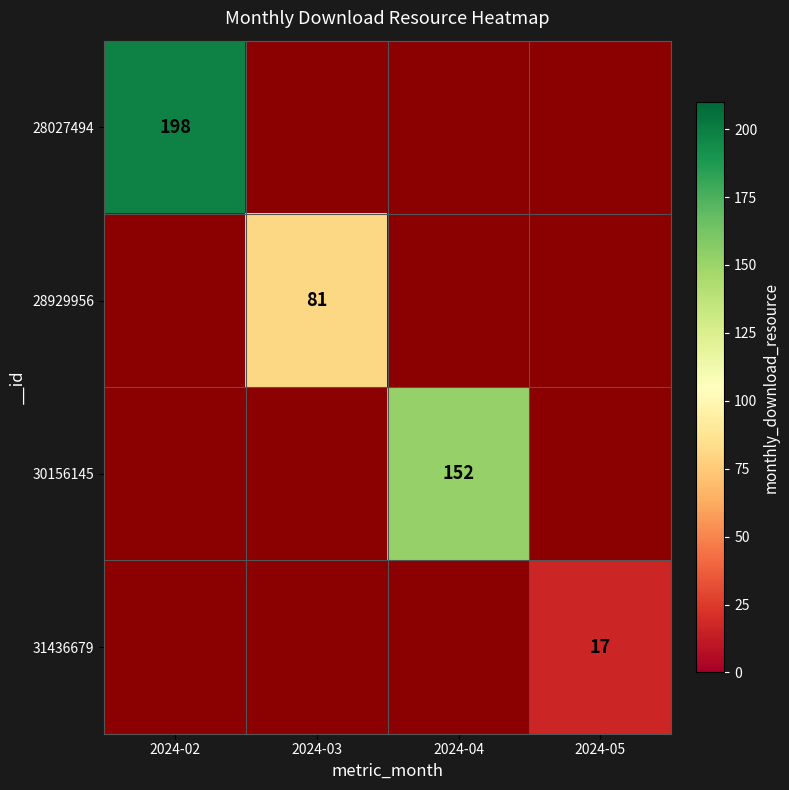

Is it true that 30156145 equals 152 at 2024-04?

True